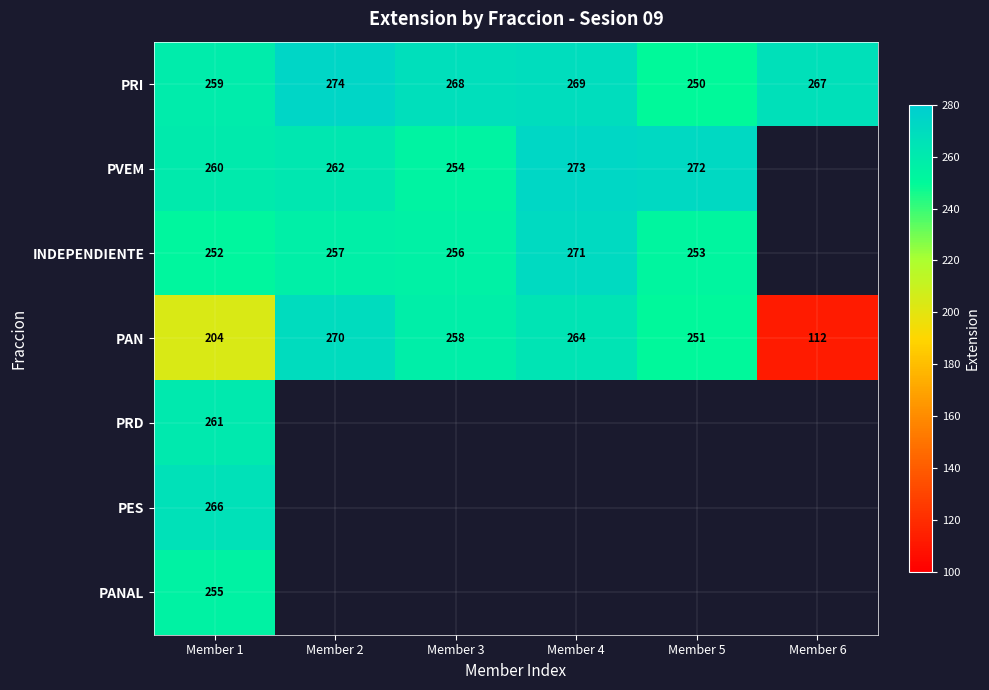

Where is PRI nearest to the value 262?

Member 1